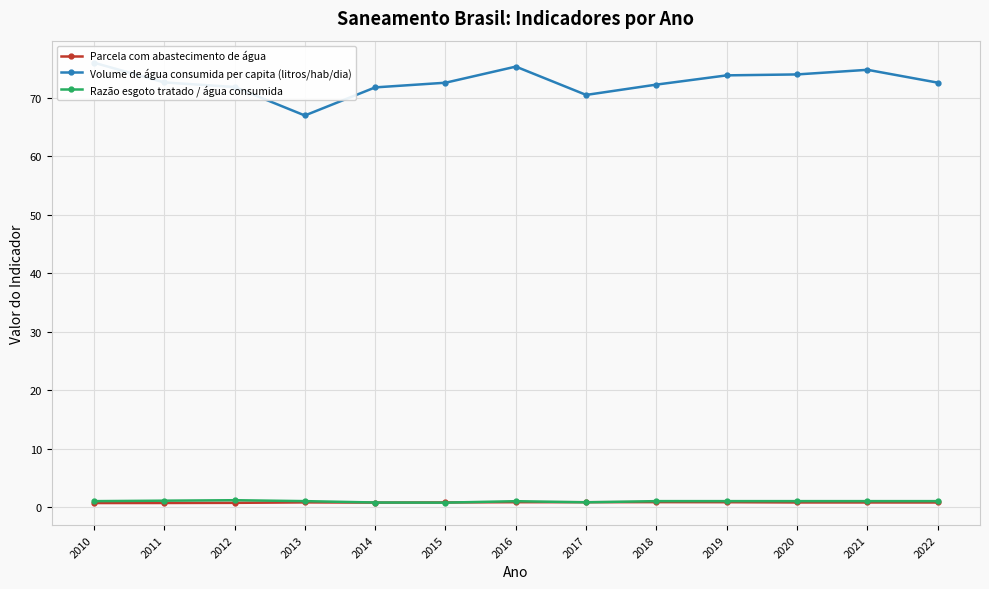

In Razão esgoto tratado / água consumida, how many points are higher than both neighbors (excluding endpoints)?

2